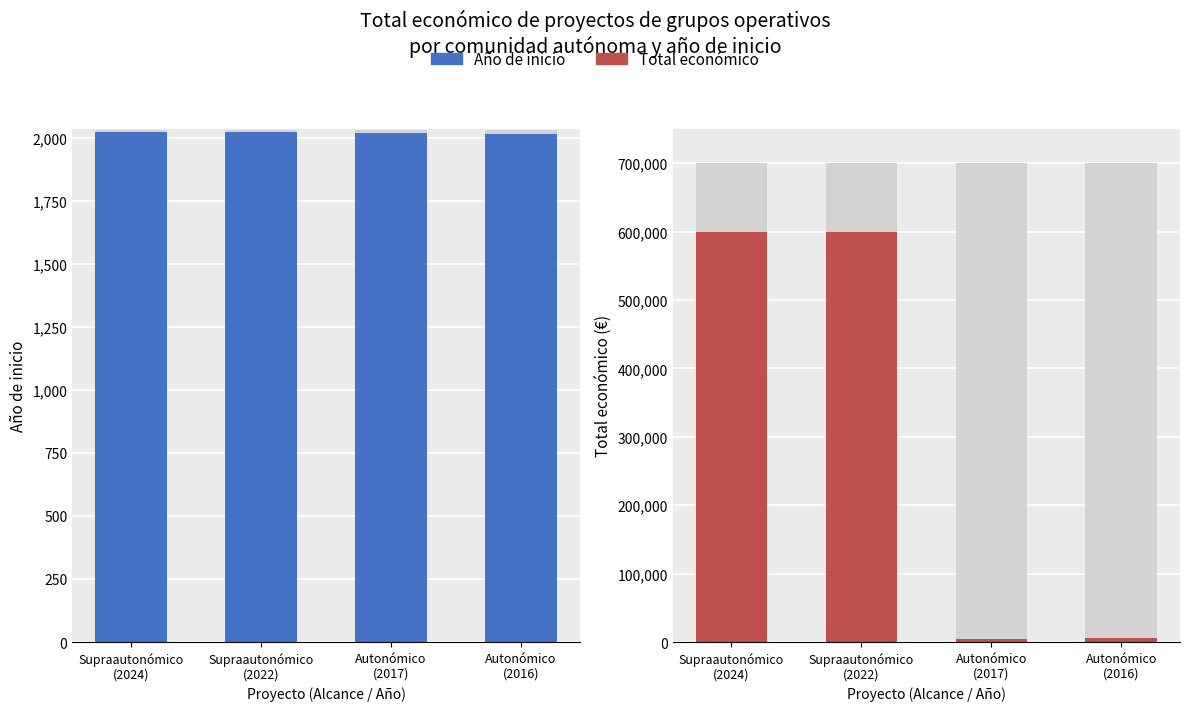

At Supraautonómico
(2024), list the series in order from smallest to largest.

Año de inicio, Total económico